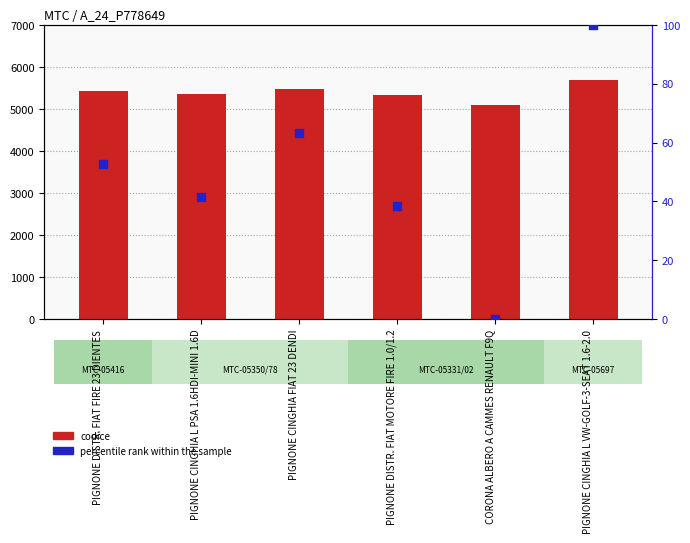

Is the value of percentile rank within the sample at PIGNONE DISTR. FIAT FIRE 23 DIENTES greater than the value of codice at CORONA ALBERO A CAMMES RENAULT F9Q?

No